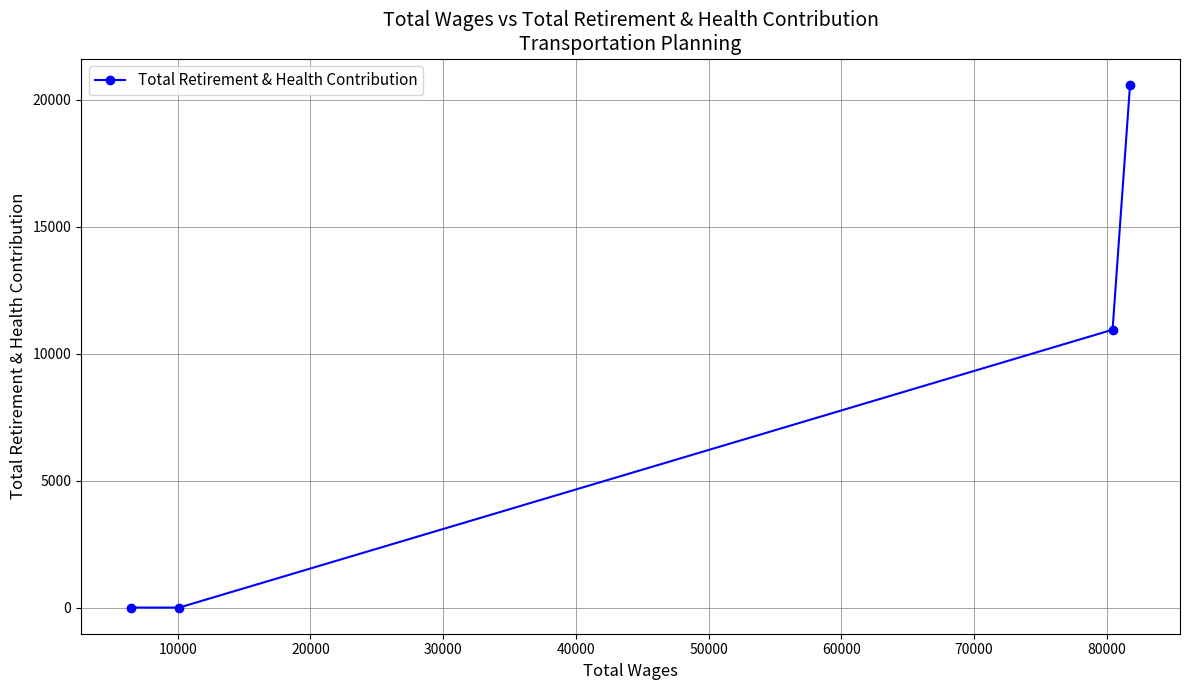

How many distinct data groups are displayed?

1